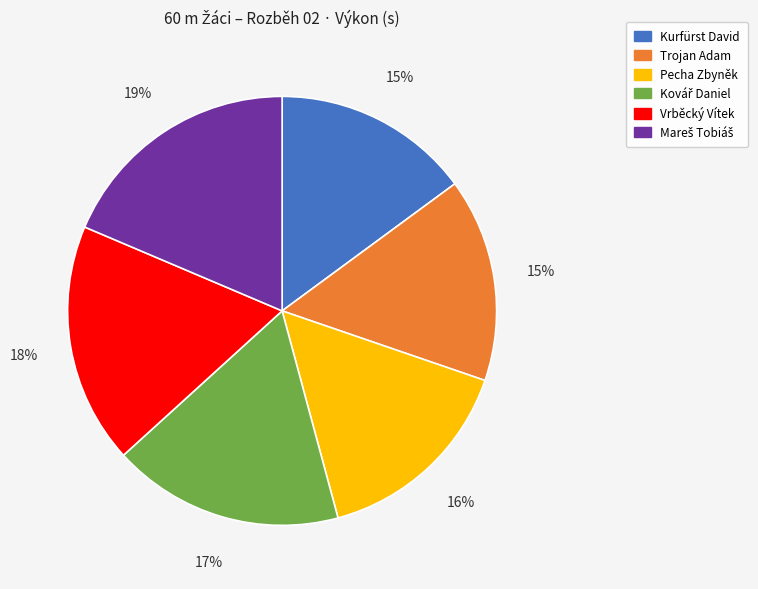

Is it true that Pecha Zbyněk is 27% of the pie?

False